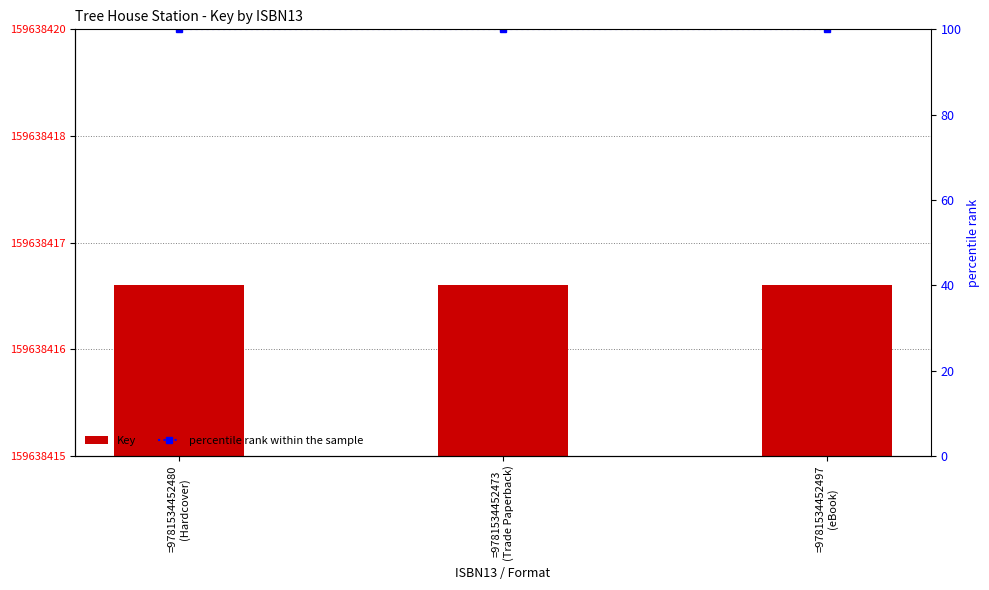

At how many categories does at least one series exceed 119493029?

3